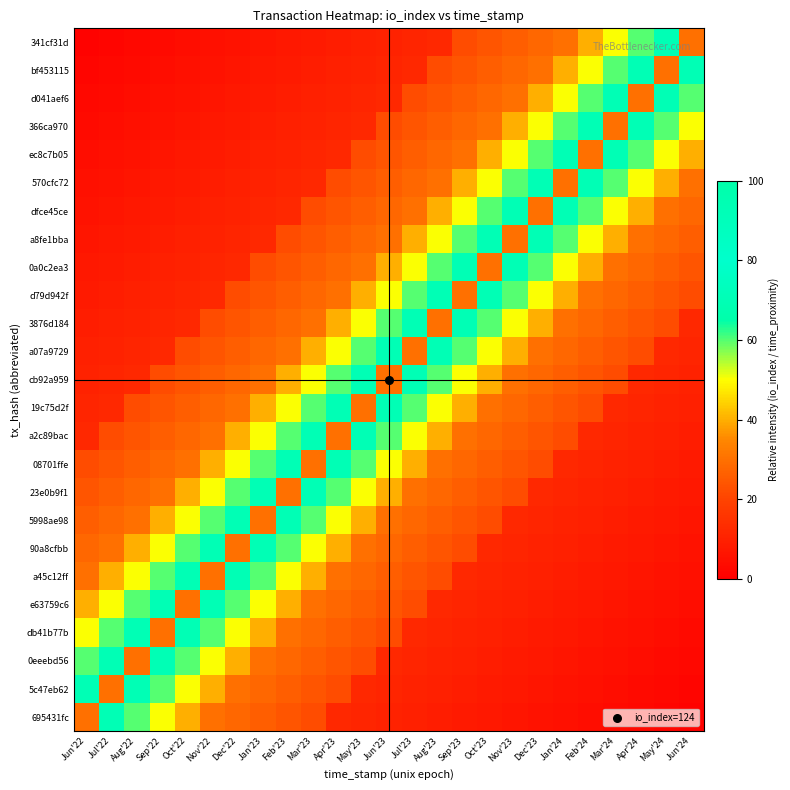

At May'24, list the series in order from largest to smallest.

341cf31d, d041aef6, 366ca970, ec8c7b05, 570cfc72, bf453115, dfce45ce, a8fe1bba, 0a0c2ea3, d79d942f, 3876d184, a07a9729, cb92a959, 19c75d2f, a2c89bac, 08701ffe, 23e0b9f1, 5998ae98, 90a8cfbb, a45c12ff, e63759c6, db41b77b, 0eeebd56, 5c47eb62, 695431fc